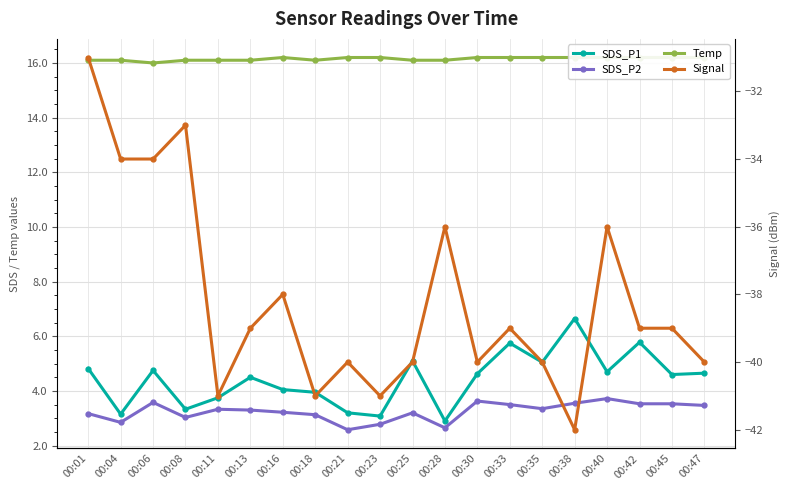

Where does the Signal series first go above -39?

00:01